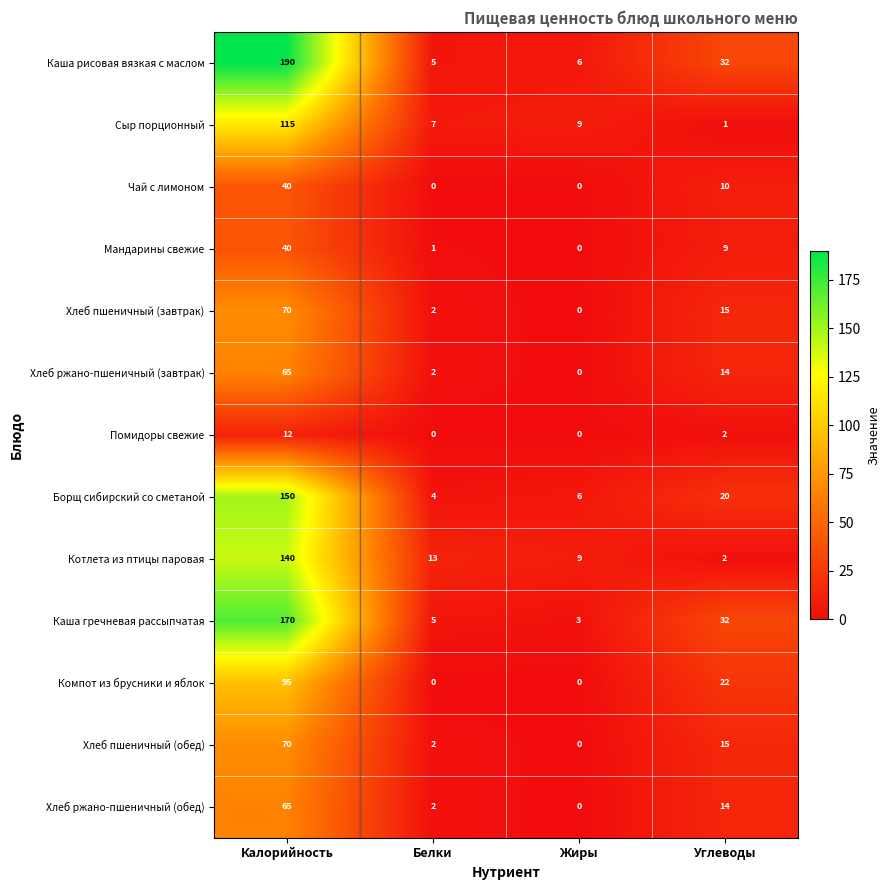

Which category has the lowest value in the Хлеб пшеничный (обед) series?

Жиры